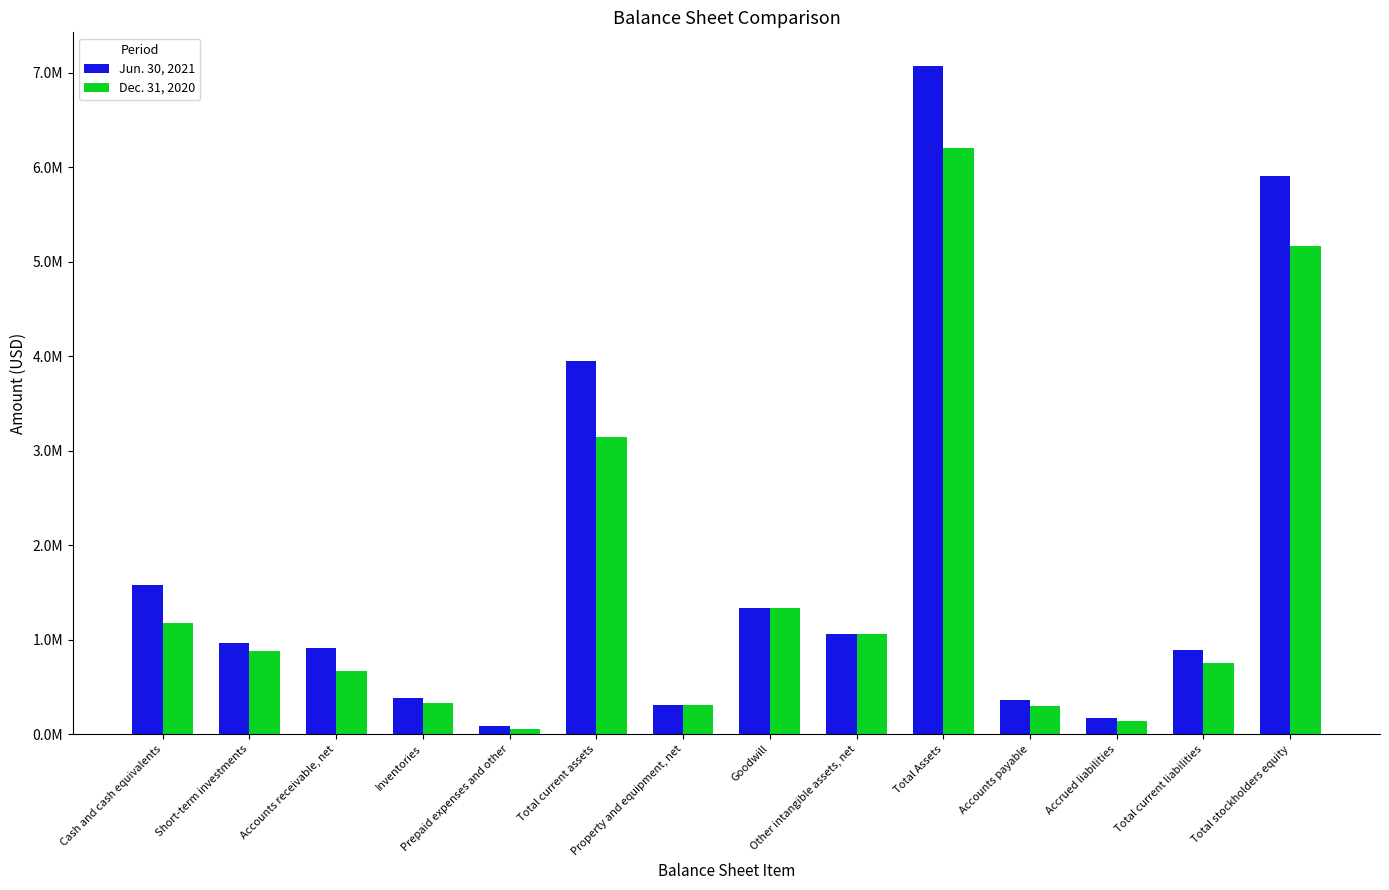

What position from the left is Cash and cash equivalents?

1